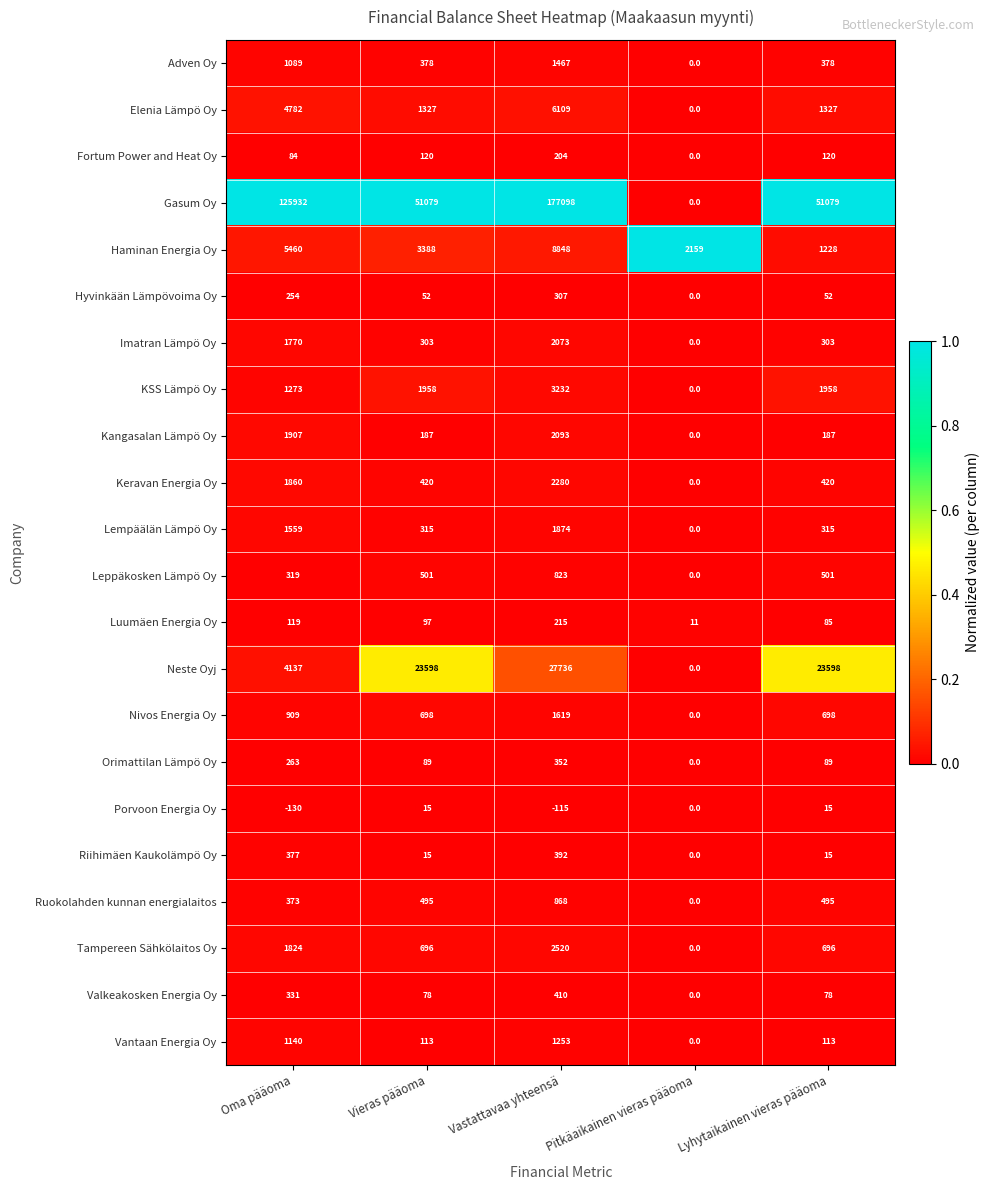

Between Pitkäaikainen vieras pääoma and Lyhytaikainen vieras pääoma, which series saw the biggest shift?

Gasum Oy